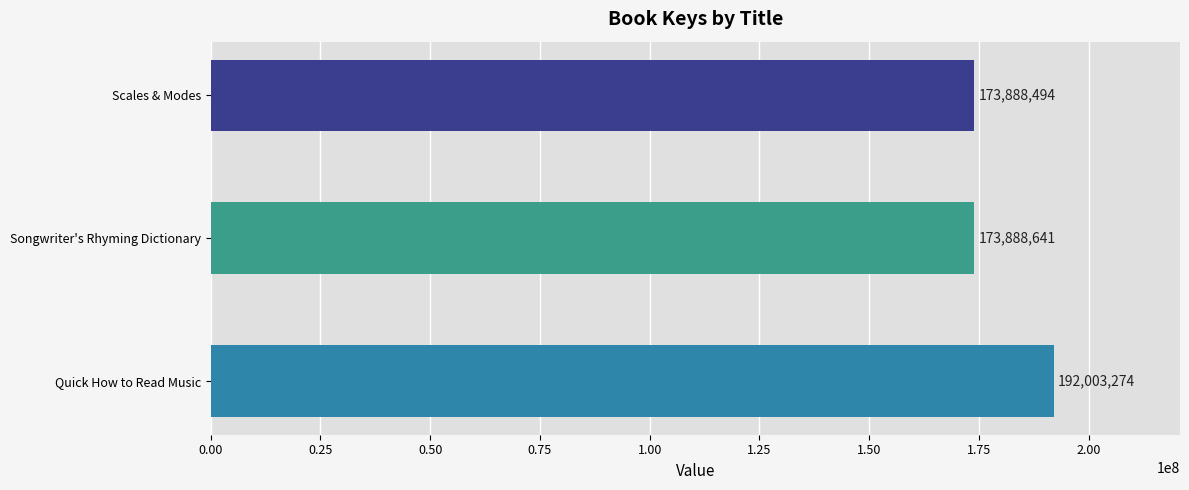

Where is the data nearest to the value 182945884?

Songwriter's Rhyming Dictionary